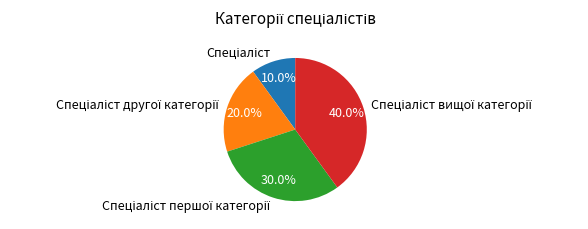

Does any single category account for the majority?

No